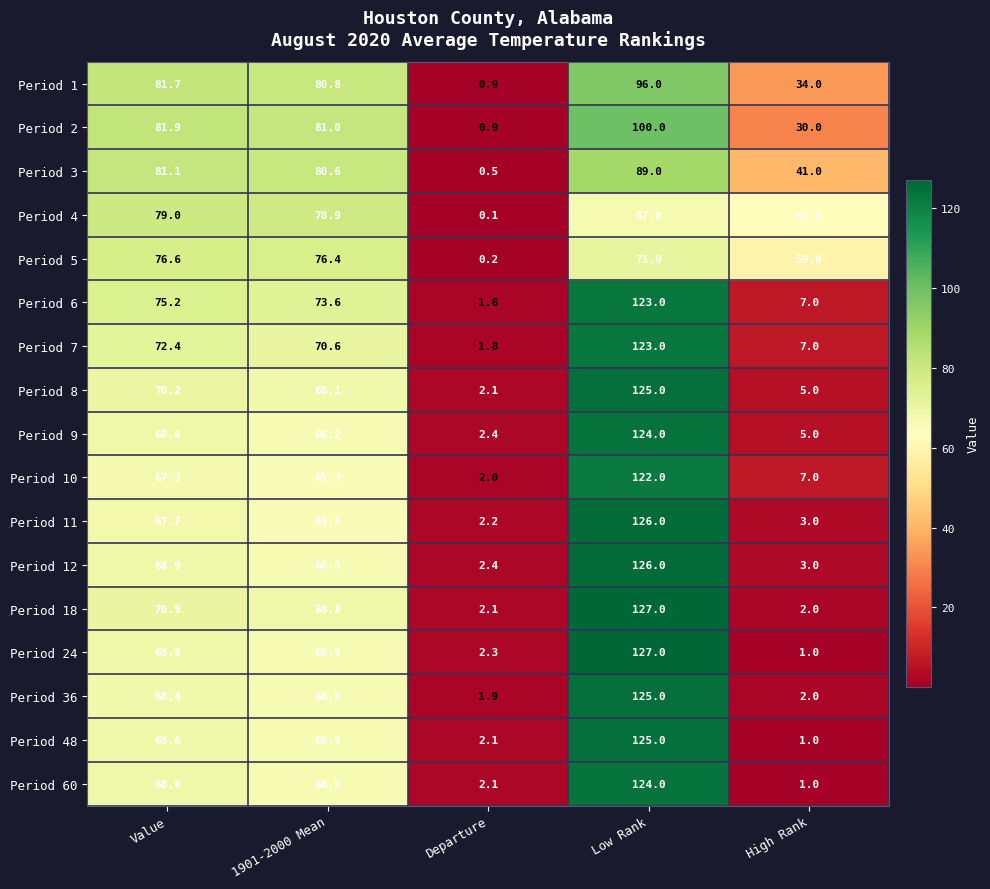

At which category is the sum across all series the highest?

Low Rank